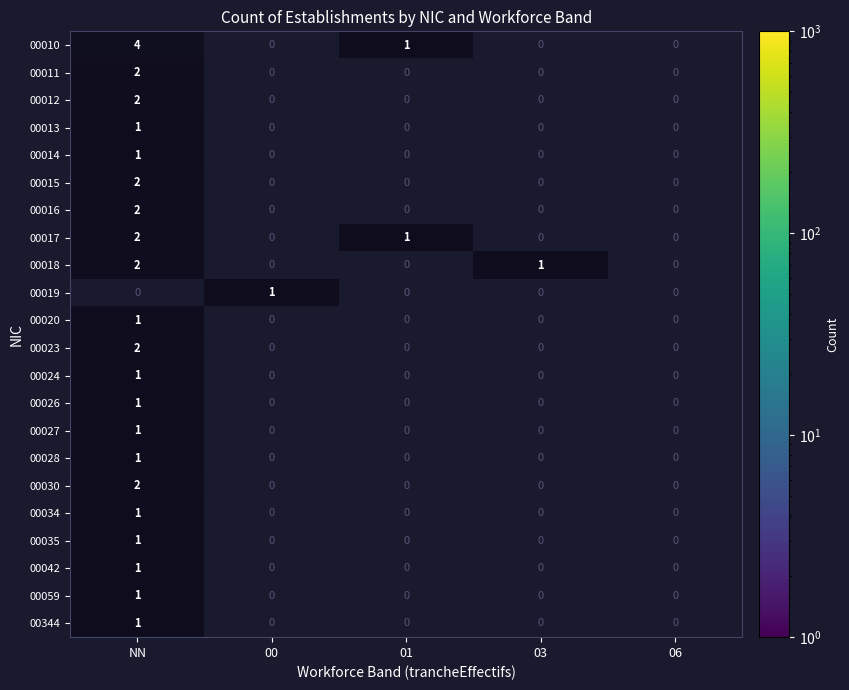

What is the sum of the 00344 values at NN and 00?

1